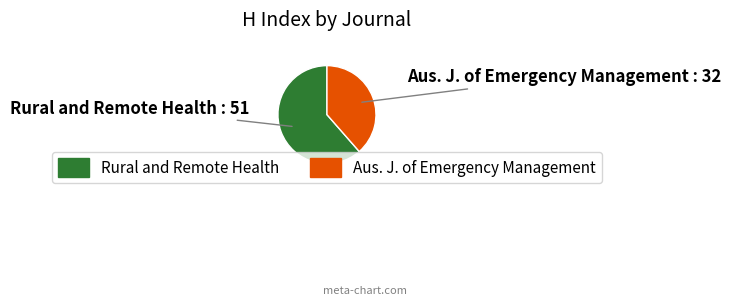

Does any single category account for the majority?

Yes